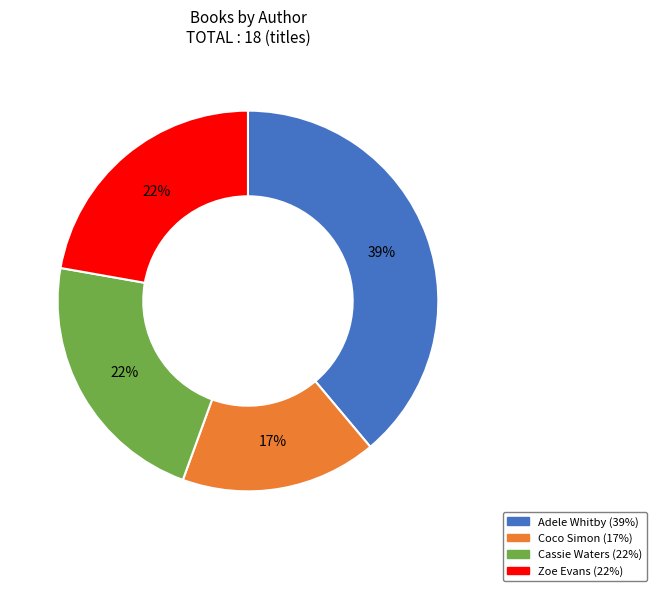

Combined, do Zoe Evans and Adele Whitby account for over 50%?

Yes